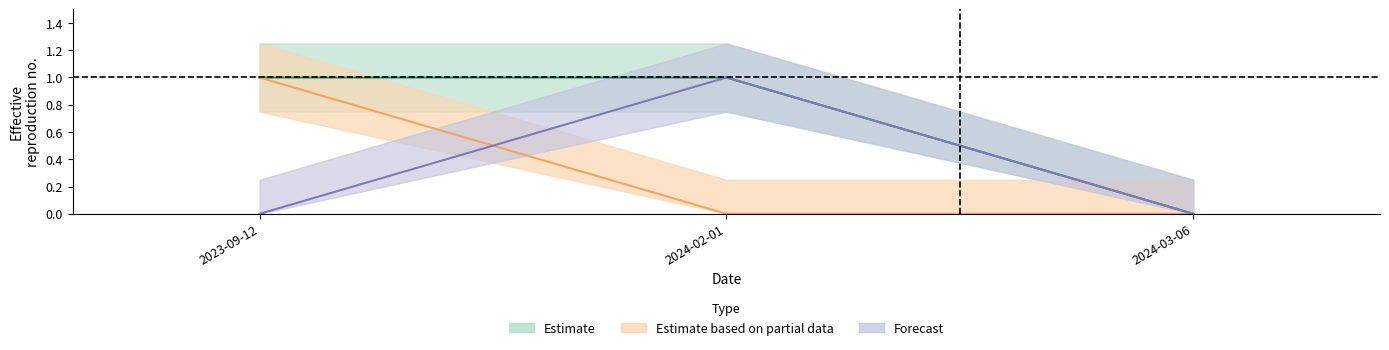

Count the INFRASTRUCTURE values in the range 0 to 1.

3